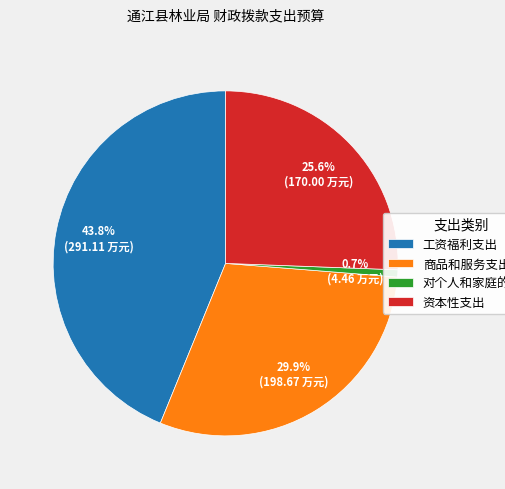

Combined, what portion of the pie is 商品和服务支出 and 工资福利支出?

73.7%